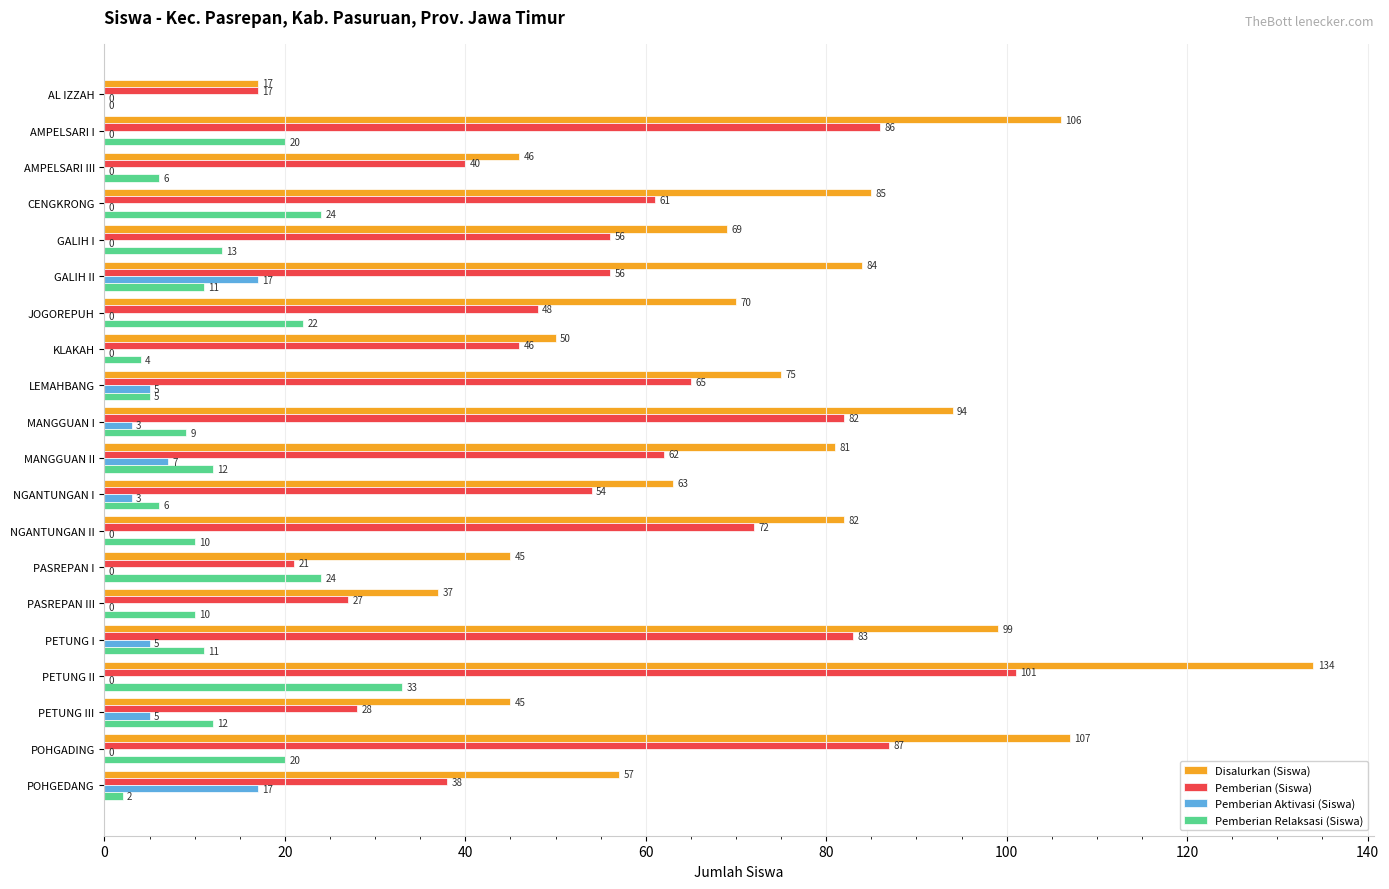

Which series has the largest total across all categories?

Disalurkan (Siswa)